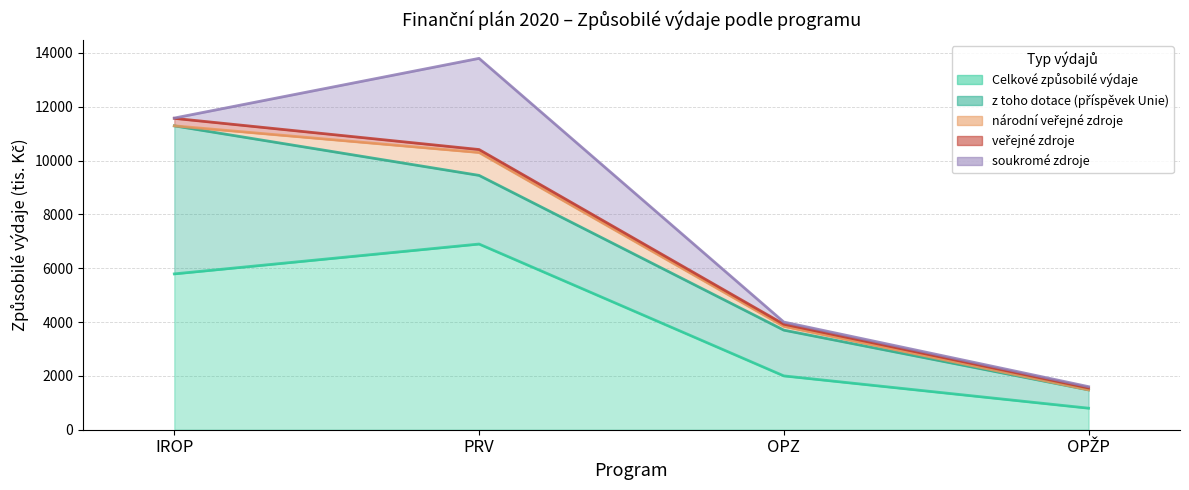

How many lines are shown in the chart?

5